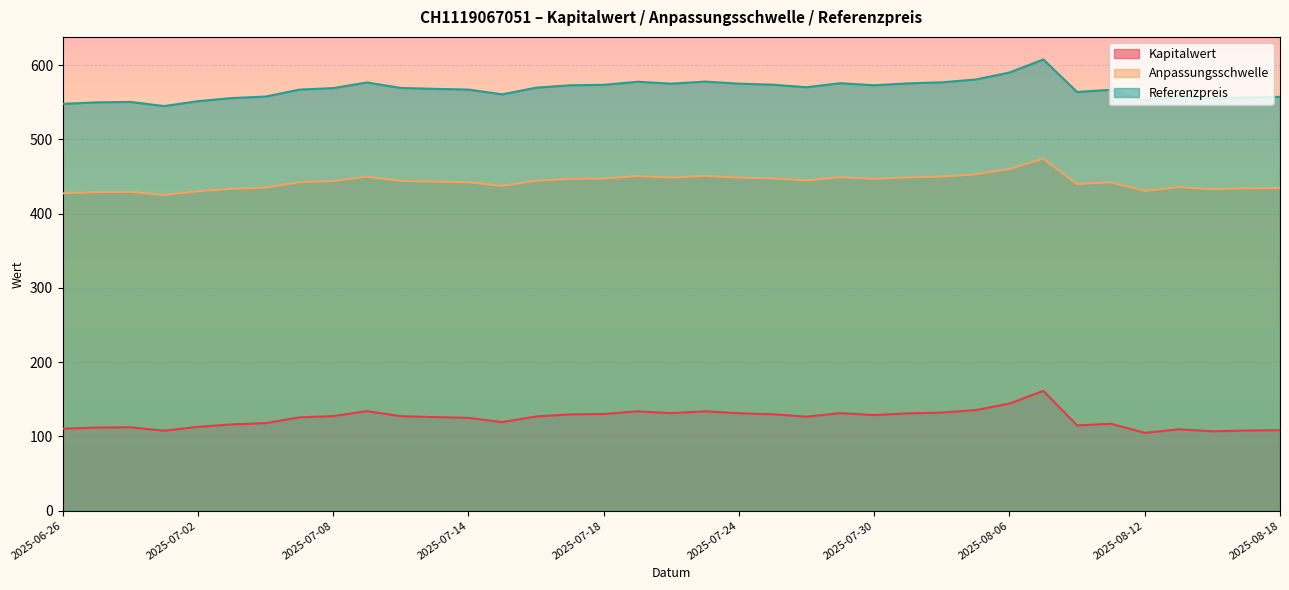

Reading right to left, what are all the values shown in this chart?

Kapitalwert: 108.4	107.9	106.9	109.6	104.8	117.0	114.8	161.3	144.2	135.5	132.1	131.0	128.7	131.3	126.6	129.8	131.2	133.8	131.3	133.8	130.2	129.7	126.9	119.3	125.0	126.0	127.2	134.1	127.3	125.6	117.8	116.2	112.8	107.7	112.3	111.9	110.4
Anpassungsschwelle: 557.4	556.6	555.2	558.6	552.2	567.0	564.0	607.8	590.2	580.8	577.0	575.6	573.0	575.8	570.4	573.8	575.2	578.0	575.2	577.8	573.6	573.0	569.8	560.8	567.2	568.2	569.4	576.8	569.2	567.2	557.8	555.8	551.6	545.0	550.6	550.0	548.0
Referenzpreis: 434.8	434.1	433.1	435.7	430.7	442.3	439.9	474.1	460.4	453.0	450.1	449.0	446.9	449.1	444.9	447.6	448.7	450.8	448.7	450.7	447.4	446.9	444.4	437.4	442.4	443.2	444.1	449.9	444.0	442.4	435.1	433.5	430.2	425.1	429.5	429.0	427.4